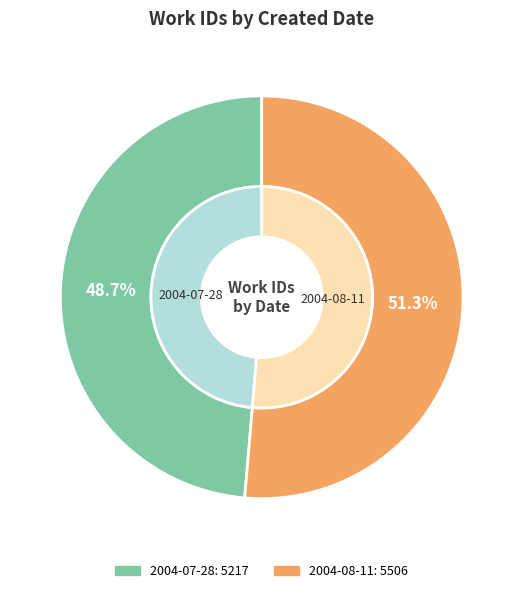

Which category has the biggest portion of the pie?

2004-08-11